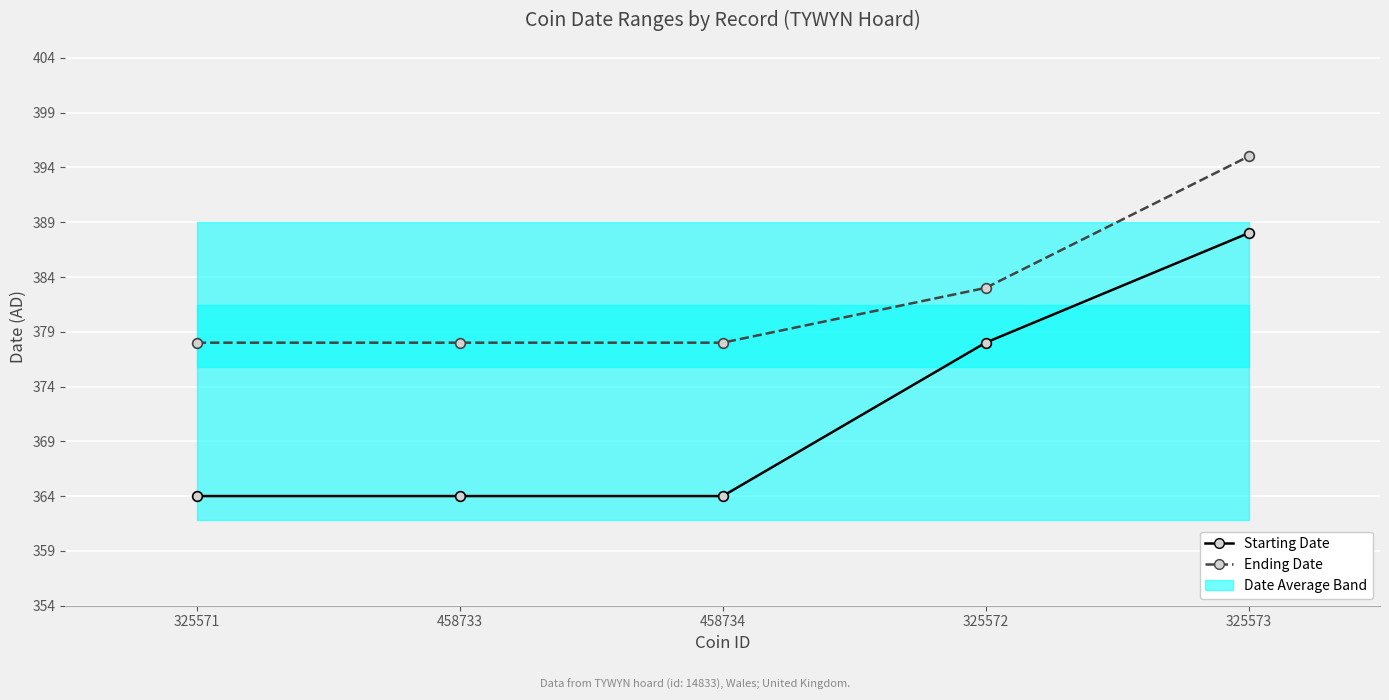

Reading left to right, what are all the values shown in this chart?

Starting Date: 325571=364	458733=364	458734=364	325572=378	325573=388
Ending Date: 325571=378	458733=378	458734=378	325572=383	325573=395